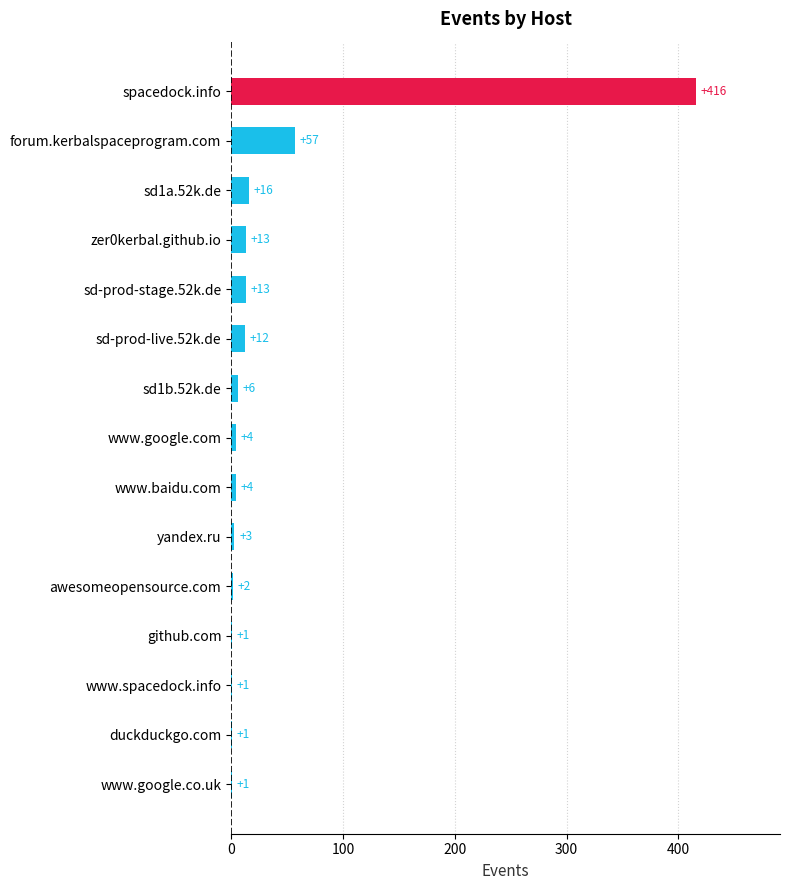

How many data points does each series have?

15